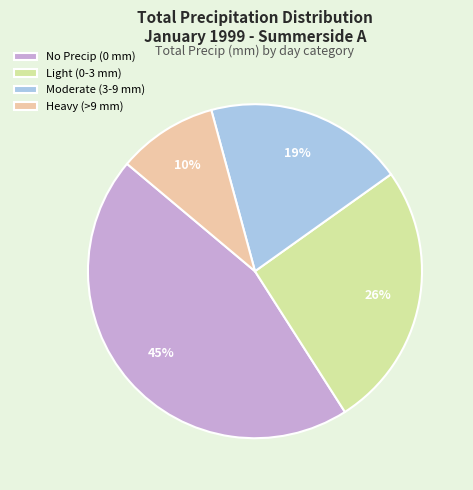

Which slice is the smallest?

Heavy (>9 mm)